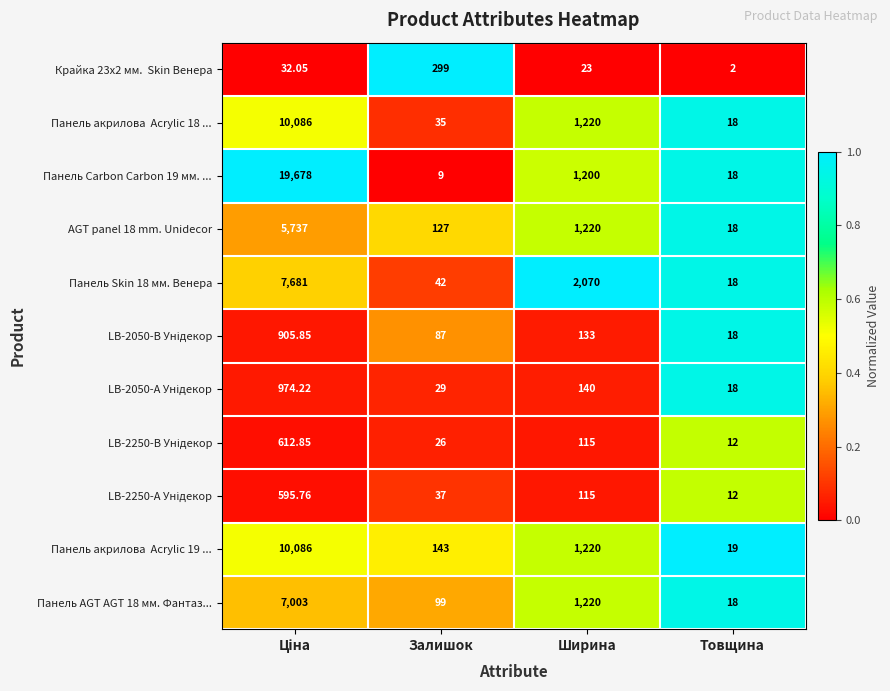

Where is AGT panel 18 mm. Unidecor nearest to the value 2877?

Ширина